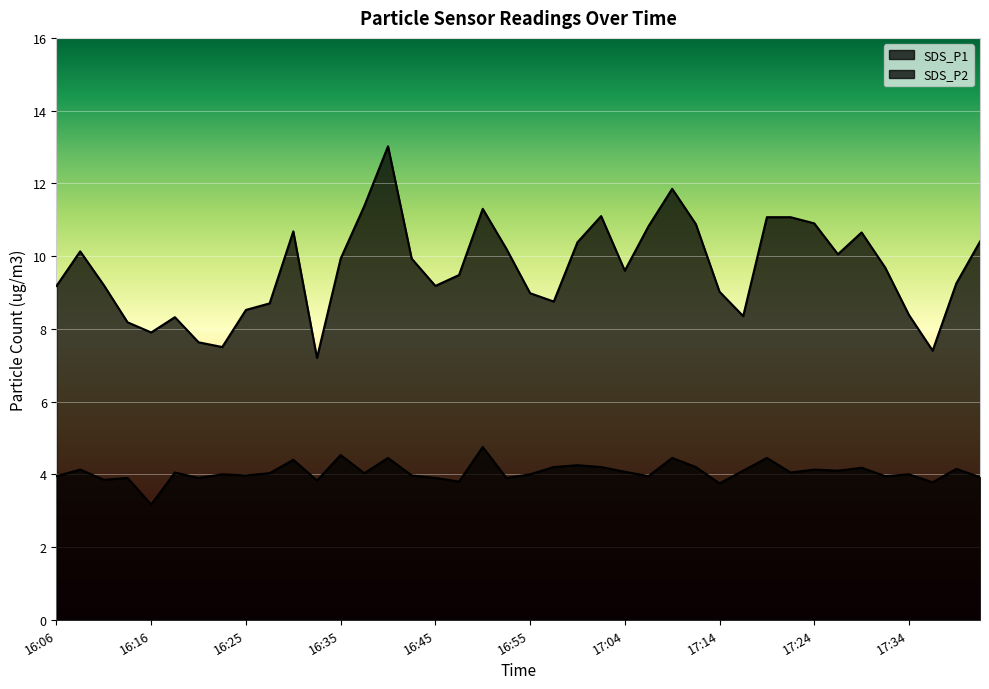

How many categories are shown in the chart?

40